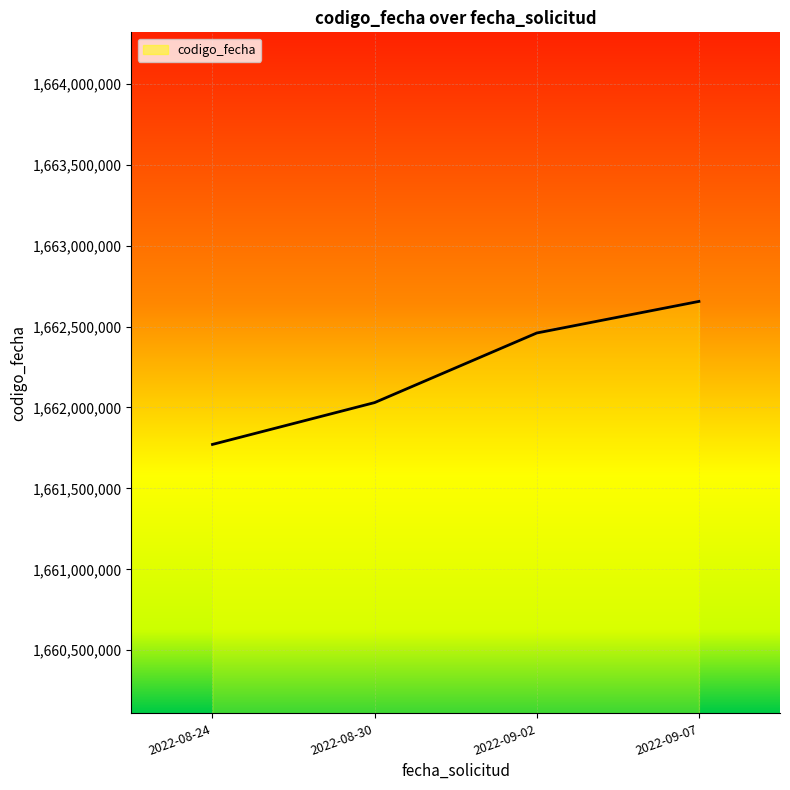

What is the difference between the values at 2022-09-02 and 2022-08-24?

688495